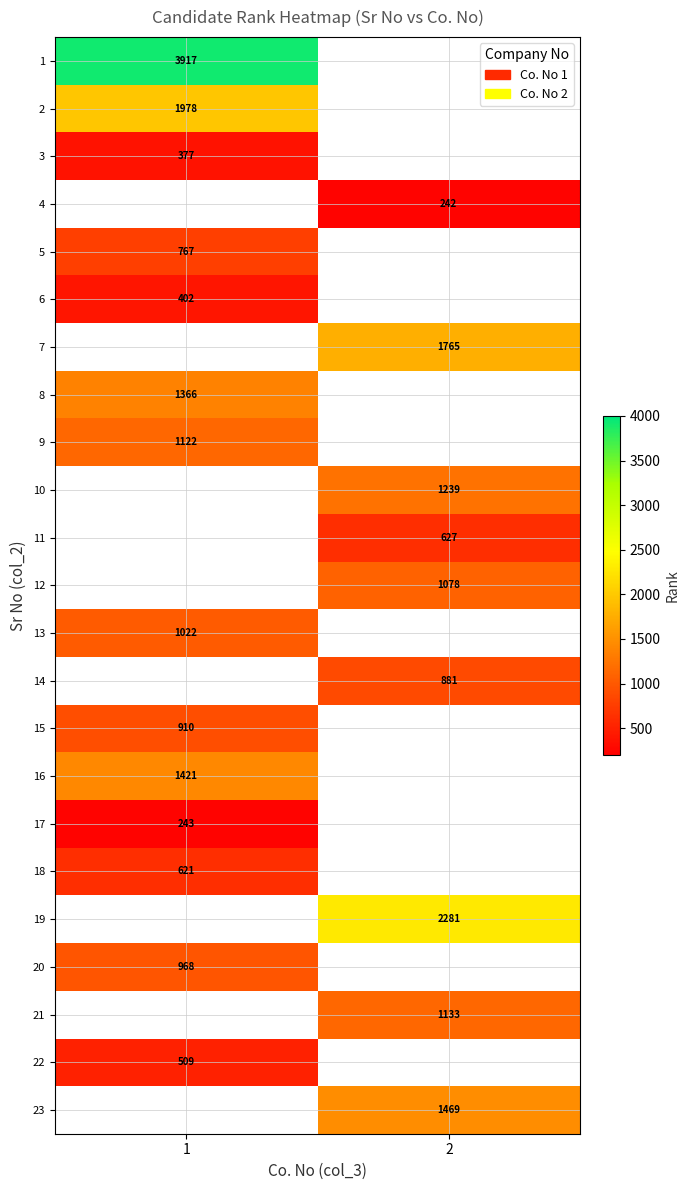

Is it true that 3 equals 377 at 1?

True